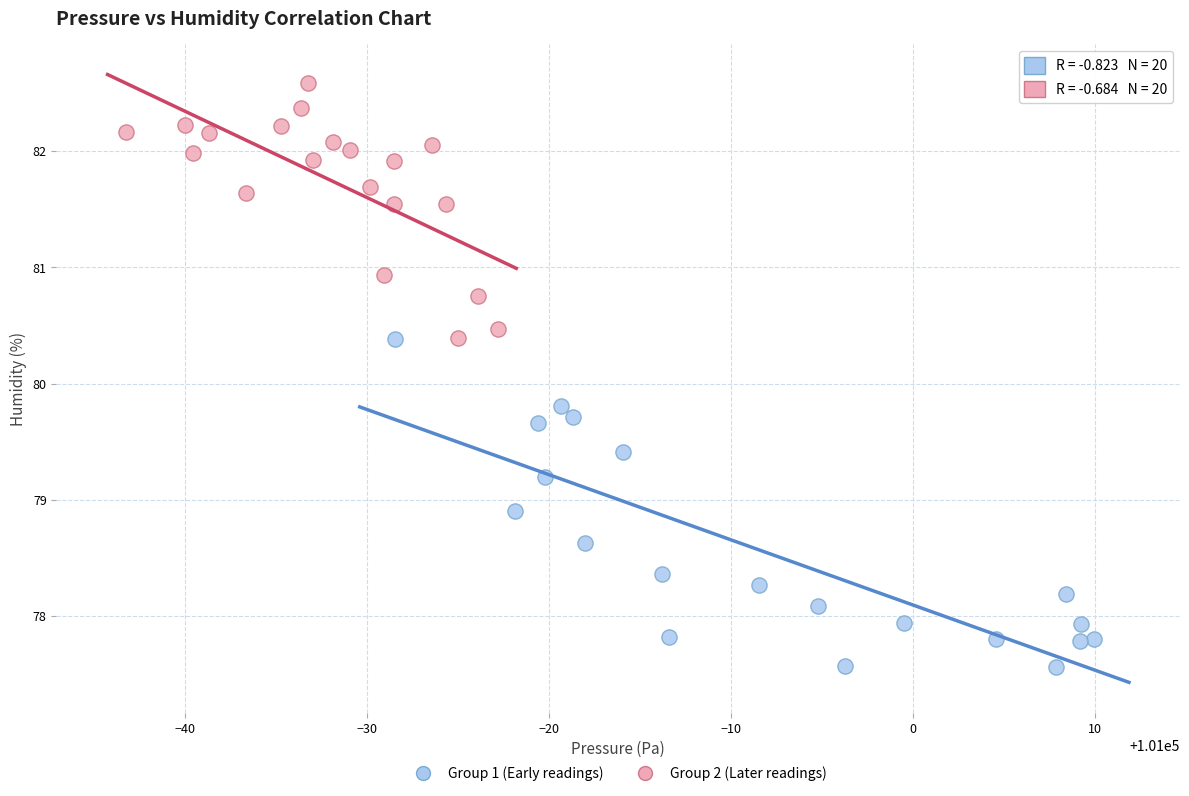

Which series contains the highest Y value?

Group 2 (Later readings)